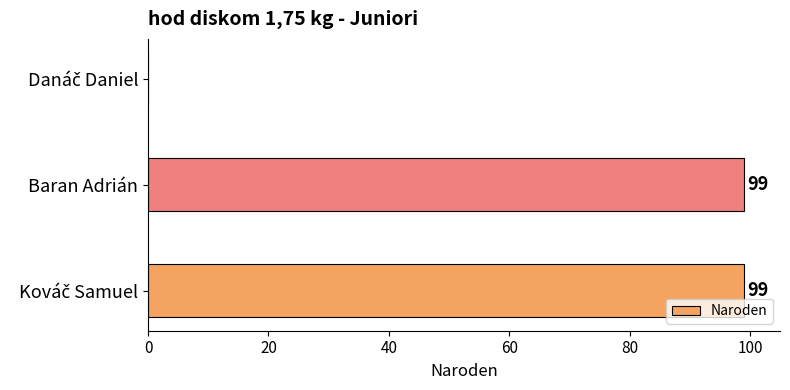

What value does the data have at Baran Adrián?

99